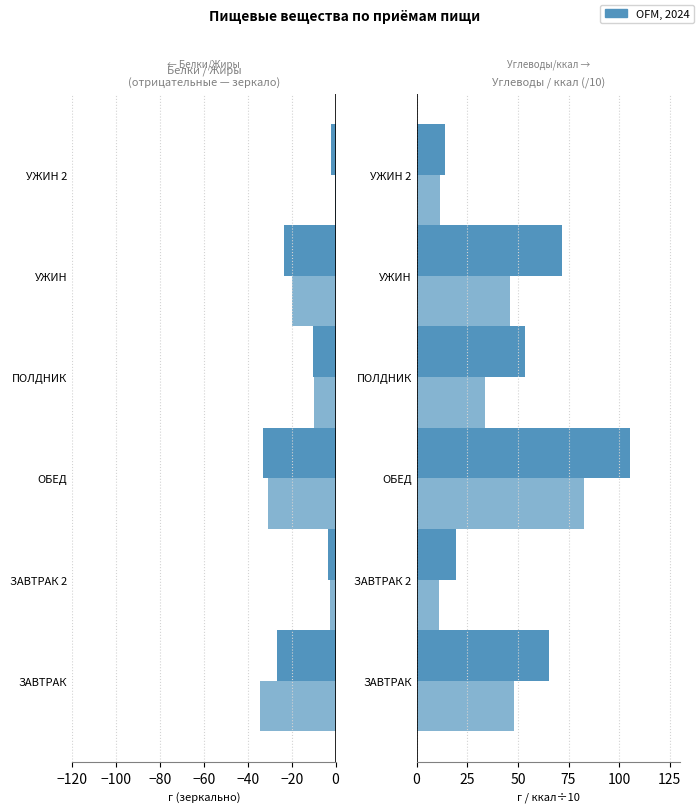

Rank the series at УЖИН 2 from lowest to highest value.

Белки, Жиры, ккал (/10), Углеводы